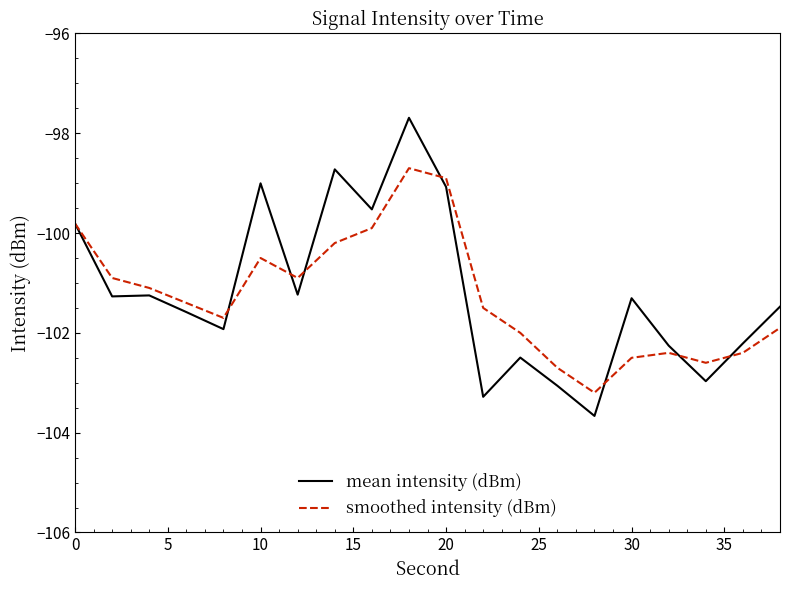

At how many categories does at least one series exceed -98?

1